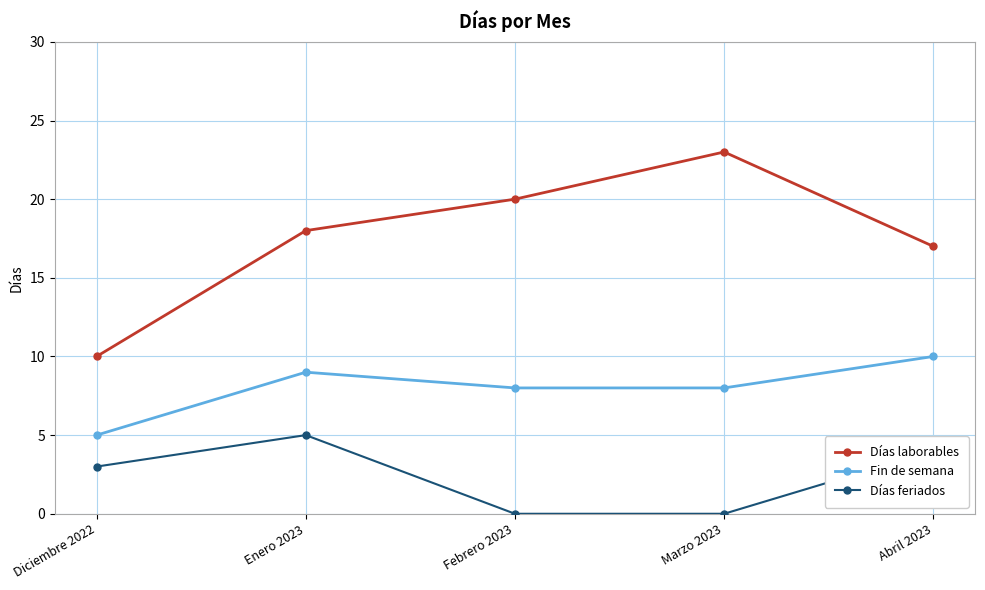

Reading left to right, what are all the values shown in this chart?

Días laborables: Diciembre 2022=10	Enero 2023=18	Febrero 2023=20	Marzo 2023=23	Abril 2023=17
Fin de semana: Diciembre 2022=5	Enero 2023=9	Febrero 2023=8	Marzo 2023=8	Abril 2023=10
Días feriados: Diciembre 2022=3	Enero 2023=5	Febrero 2023=0	Marzo 2023=0	Abril 2023=4